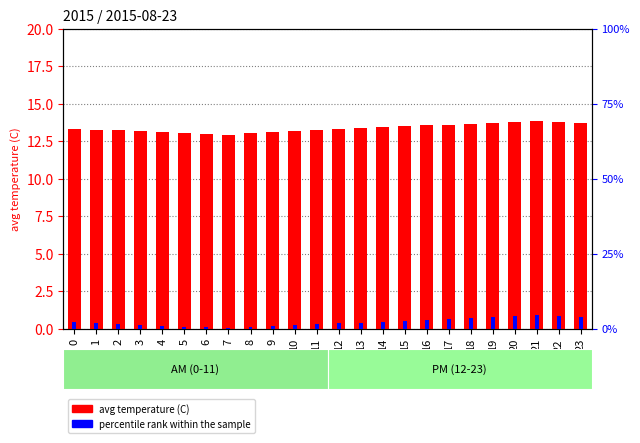

What is the difference between the maximum and minimum values in the percentile rank within the sample series?

4.1